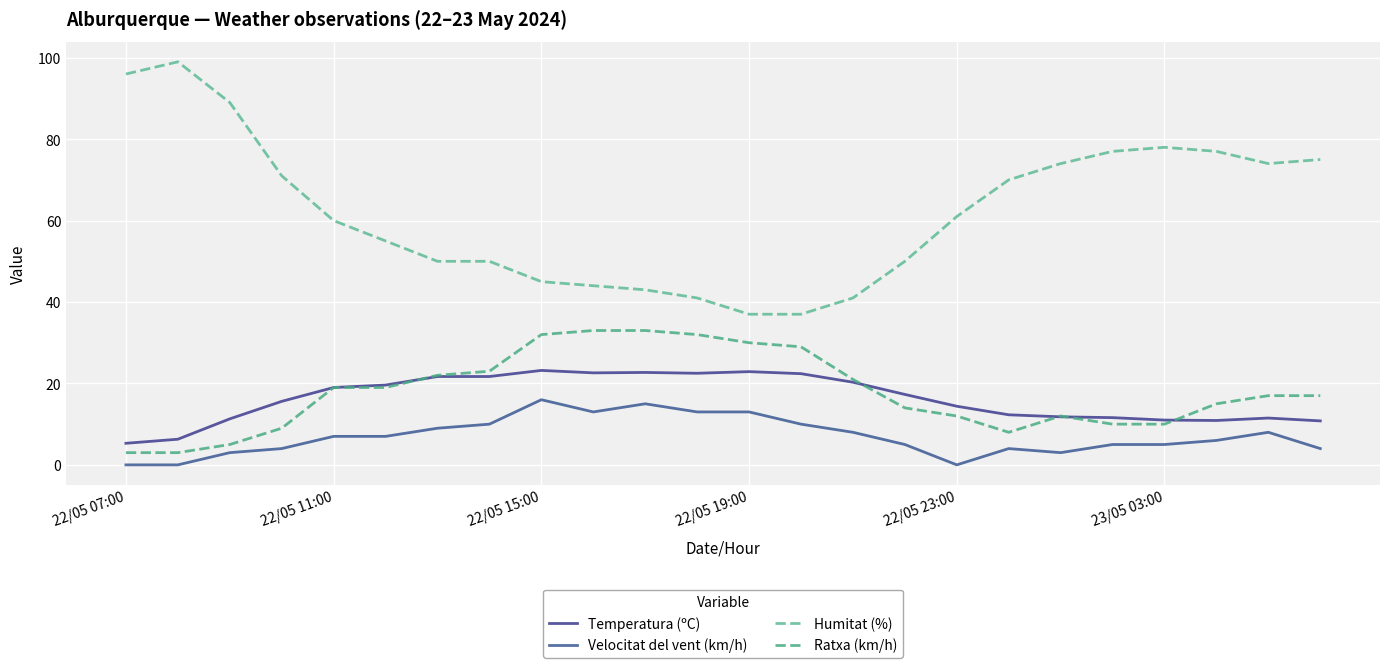

Reading left to right, extract all data points from this chart.

Temperatura (ºC): 5.3	6.3	11.3	15.6	19.0	19.6	21.7	21.7	23.2	22.6	22.7	22.5	22.9	22.4	20.3	17.3	14.4	12.3	11.8	11.6	11.0	10.9	11.5	10.8
Velocitat del vent (km/h): 0.0	0.0	3.0	4.0	7.0	7.0	9.0	10.0	16.0	13.0	15.0	13.0	13.0	10.0	8.0	5.0	0.0	4.0	3.0	5.0	5.0	6.0	8.0	4.0
Humitat (%): 96.0	99.0	89.0	71.0	60.0	55.0	50.0	50.0	45.0	44.0	43.0	41.0	37.0	37.0	41.0	50.0	61.0	70.0	74.0	77.0	78.0	77.0	74.0	75.0
Ratxa (km/h): 3.0	3.0	5.0	9.0	19.0	19.0	22.0	23.0	32.0	33.0	33.0	32.0	30.0	29.0	21.0	14.0	12.0	8.0	12.0	10.0	10.0	15.0	17.0	17.0